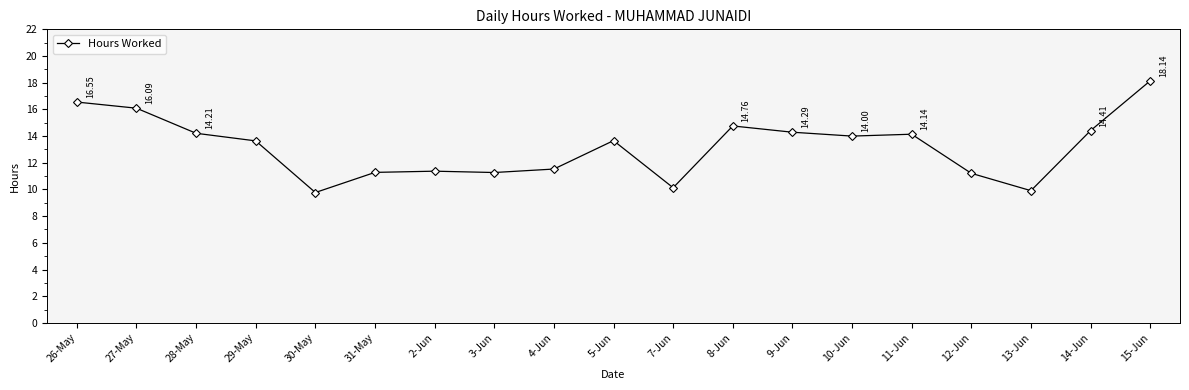

Where is the first local minimum?

30-May